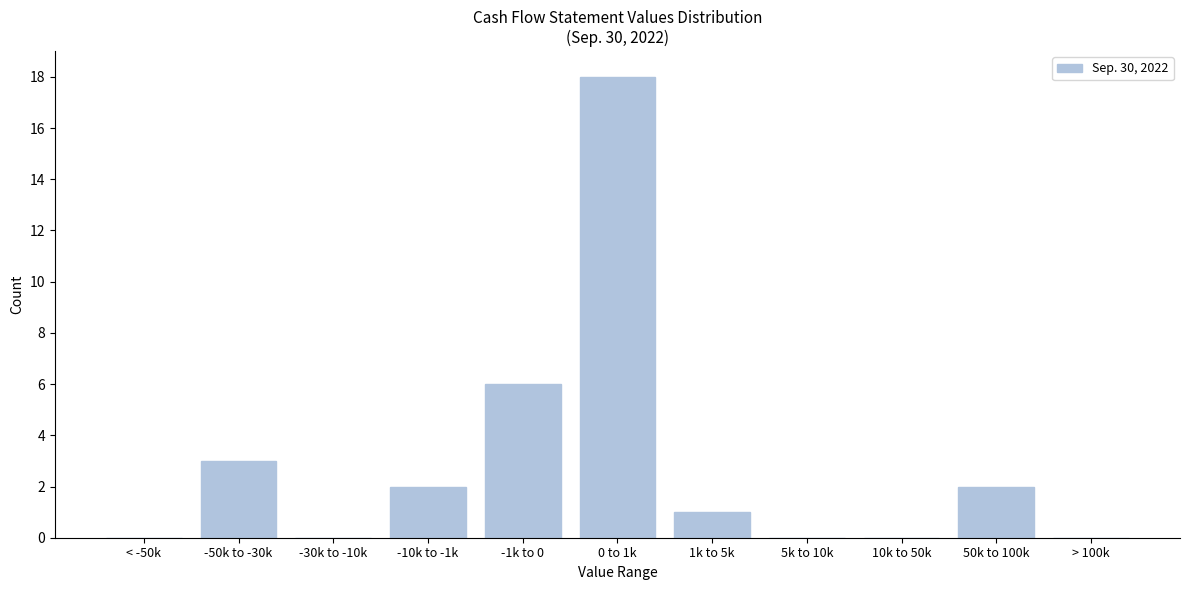

Reading left to right, list all the values displayed in this chart.

< -50k=0	-50k to -30k=3	-30k to -10k=0	-10k to -1k=2	-1k to 0=6	0 to 1k=18	1k to 5k=1	5k to 10k=0	10k to 50k=0	50k to 100k=2	> 100k=0